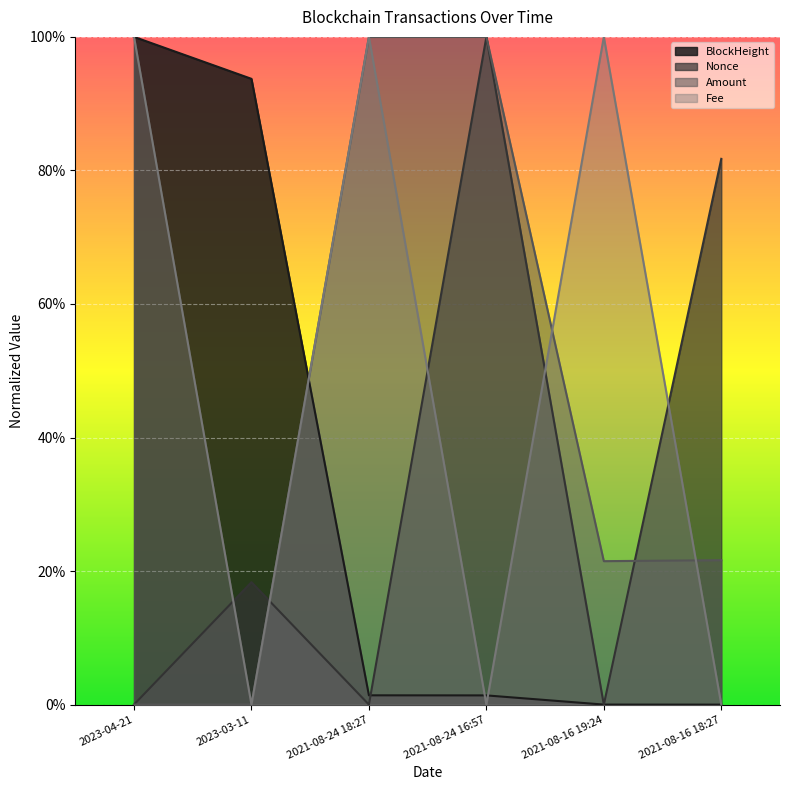

Which series has the largest range (max minus min)?

BlockHeight